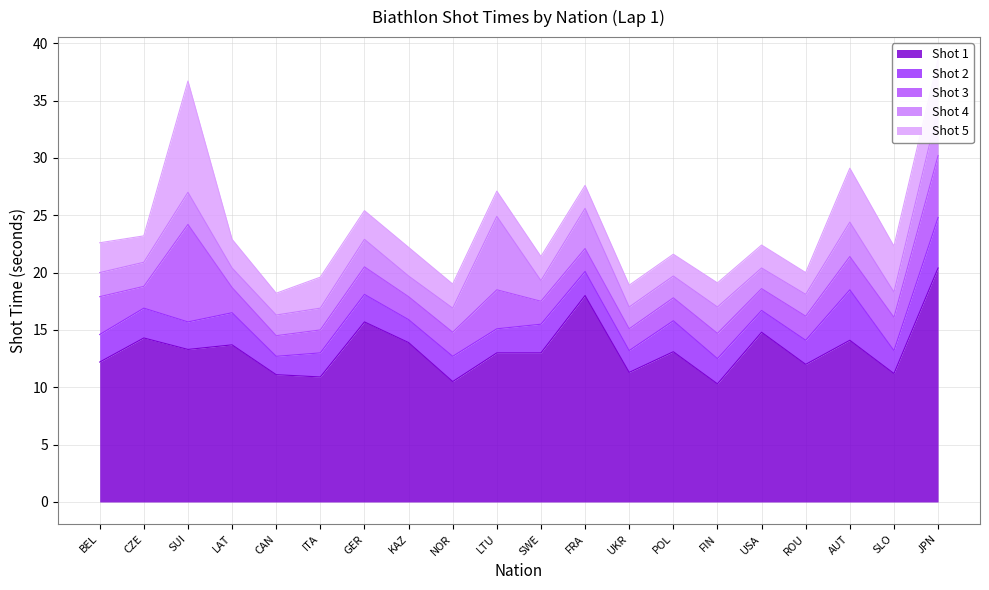

Where is the first local minimum for Shot 1?

SUI